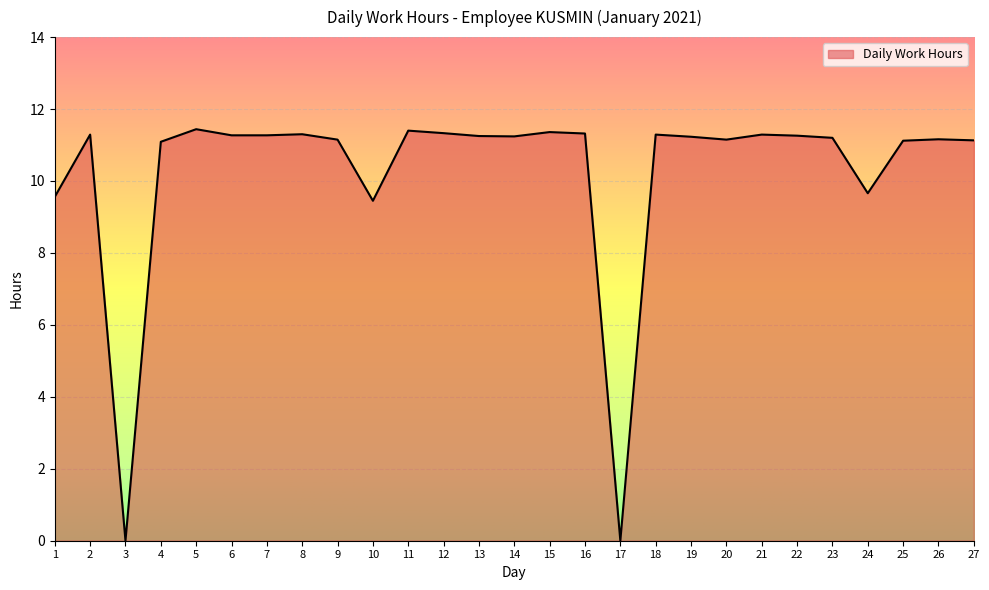

What is the maximum value shown in the chart?

11.4